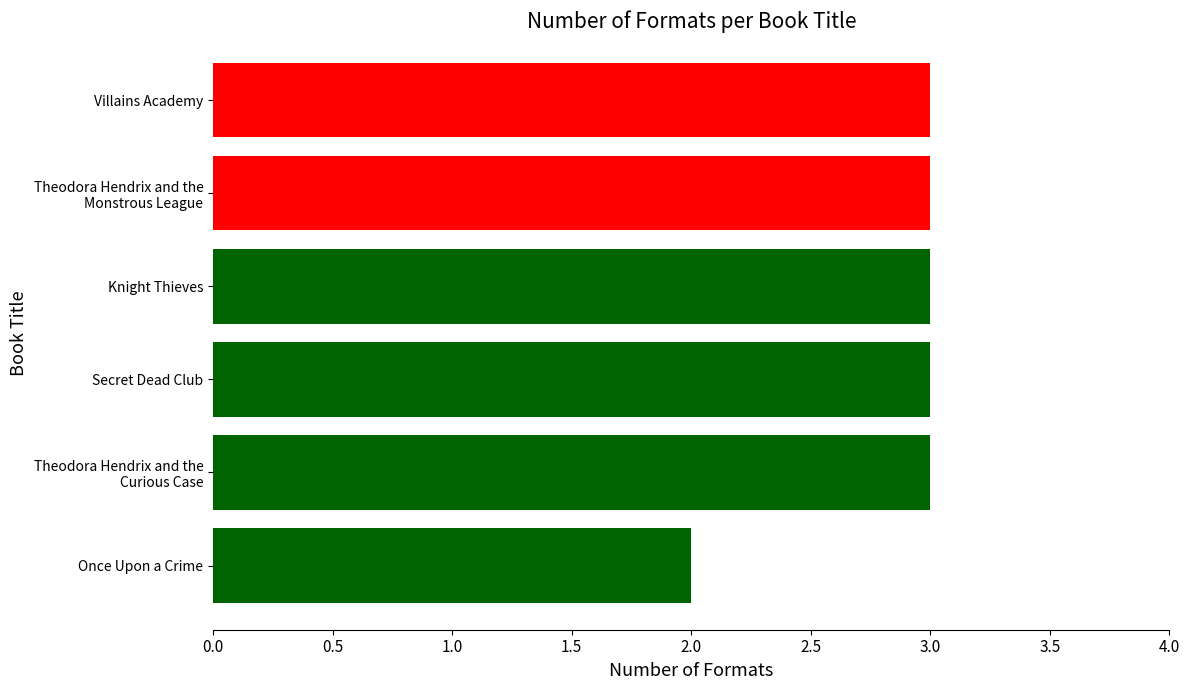

What is the change in value from Once Upon a Crime to Villains Academy?

+1